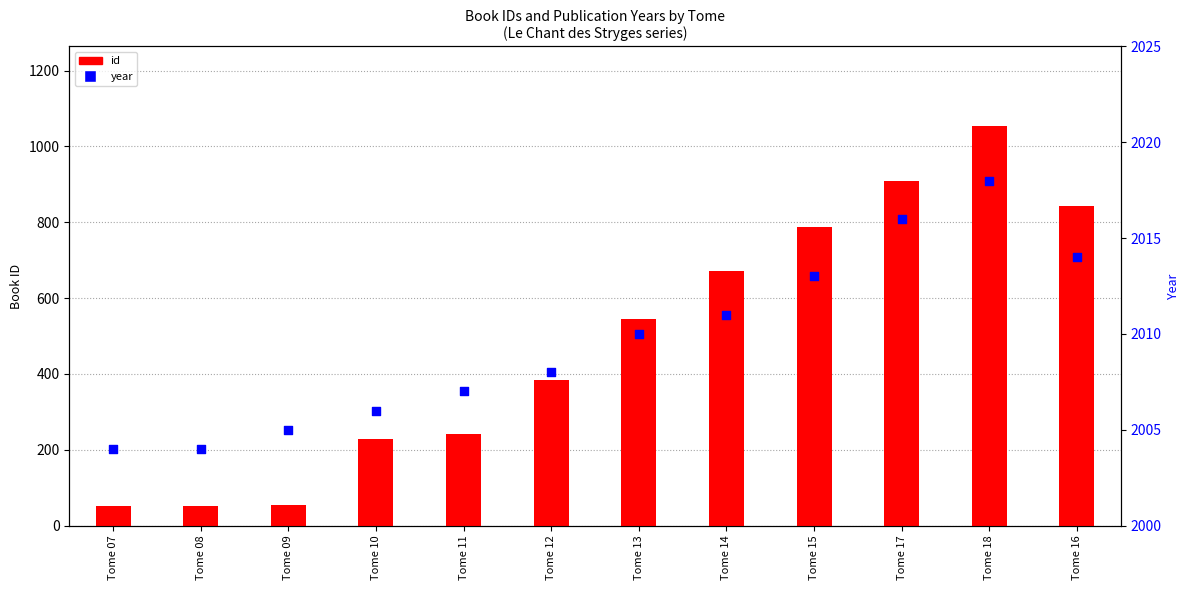

At how many categories does at least one series exceed 763?

12